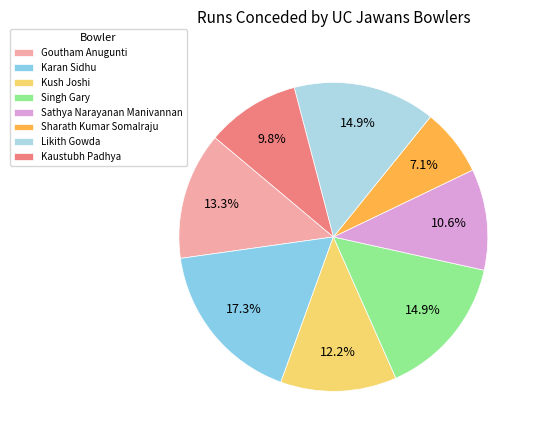

Count the number of slices in the pie.

8